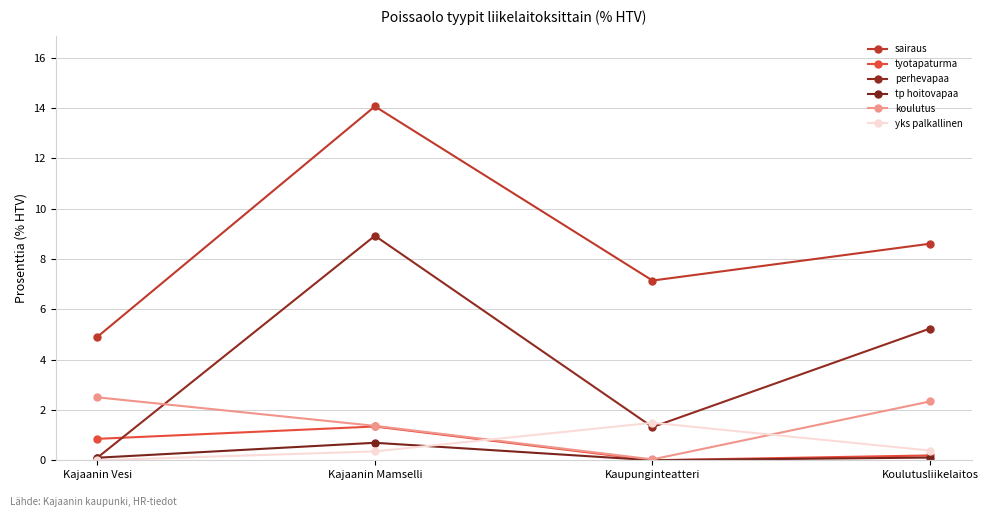

How many lines are shown in the chart?

6